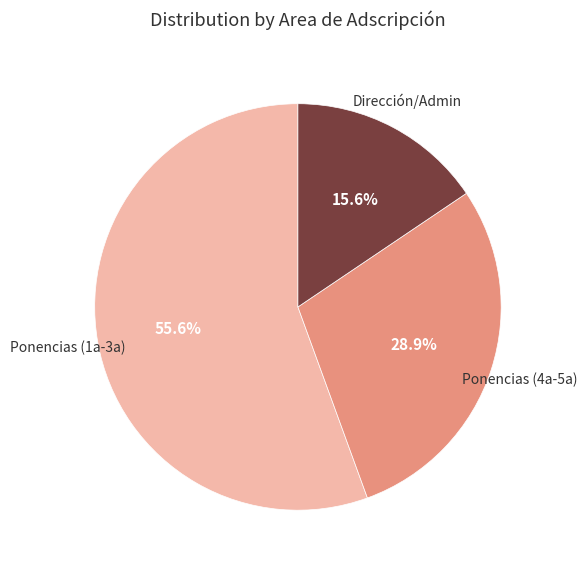

Is there any slice that represents more than half of the pie?

Yes